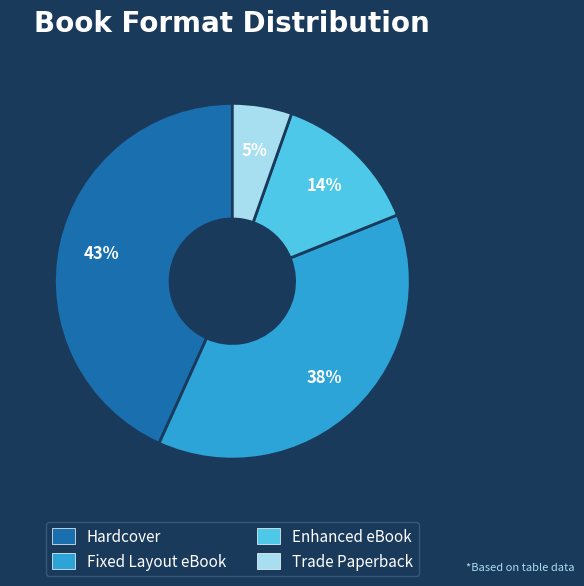

True or false: Fixed Layout eBook accounts for 47% of the total.

False